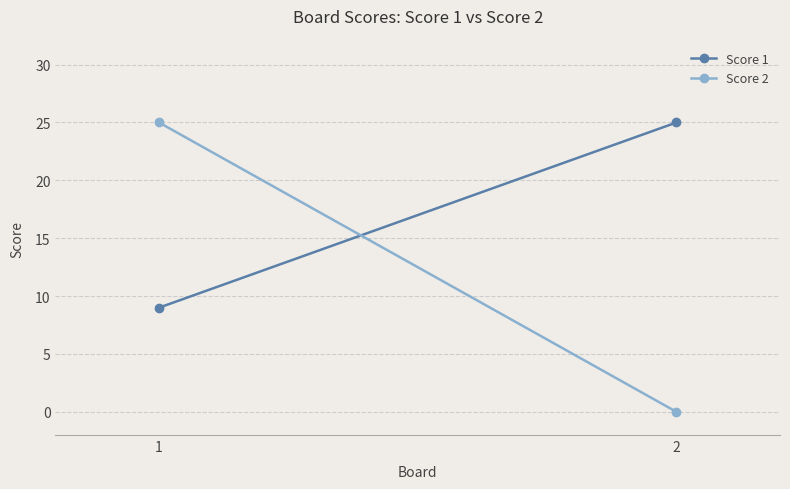

Is the value of Score 2 at 1 greater than the value of Score 1 at 1?

Yes